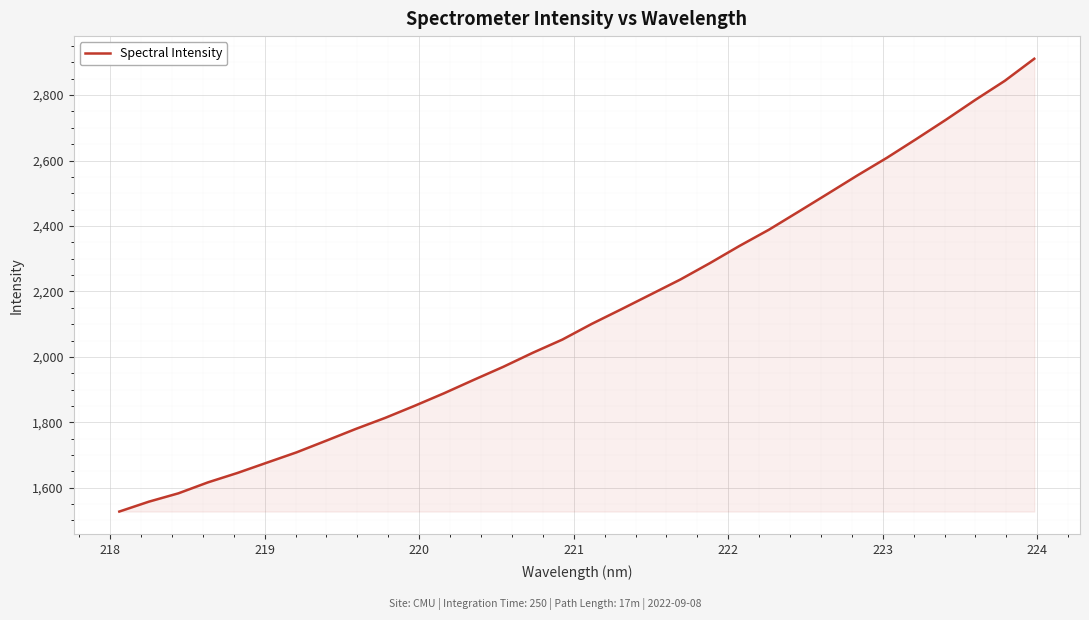

What is the minimum value shown in the chart?

1527.3